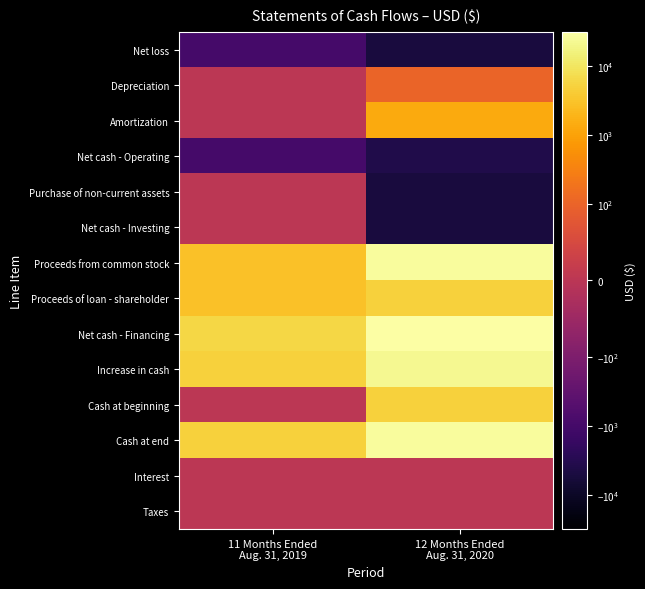

Reading left to right, extract all data points from this chart.

Net loss: 11 Months Ended
Aug. 31, 2019=-978	12 Months Ended
Aug. 31, 2020=-5332
Depreciation: 11 Months Ended
Aug. 31, 2019=0	12 Months Ended
Aug. 31, 2020=103
Amortization: 11 Months Ended
Aug. 31, 2019=0	12 Months Ended
Aug. 31, 2020=1333
Net cash - Operating: 11 Months Ended
Aug. 31, 2019=-978	12 Months Ended
Aug. 31, 2020=-3896
Purchase of non-current assets: 11 Months Ended
Aug. 31, 2019=0	12 Months Ended
Aug. 31, 2020=-5139
Net cash - Investing: 11 Months Ended
Aug. 31, 2019=0	12 Months Ended
Aug. 31, 2020=-5139
Proceeds from common stock: 11 Months Ended
Aug. 31, 2019=3000	12 Months Ended
Aug. 31, 2020=26850
Proceeds of loan - shareholder: 11 Months Ended
Aug. 31, 2019=2978	12 Months Ended
Aug. 31, 2020=4819
Net cash - Financing: 11 Months Ended
Aug. 31, 2019=5978	12 Months Ended
Aug. 31, 2020=31669
Increase in cash: 11 Months Ended
Aug. 31, 2019=5000	12 Months Ended
Aug. 31, 2020=22634
Cash at beginning: 11 Months Ended
Aug. 31, 2019=0	12 Months Ended
Aug. 31, 2020=5000
Cash at end: 11 Months Ended
Aug. 31, 2019=5000	12 Months Ended
Aug. 31, 2020=27634
Interest: 11 Months Ended
Aug. 31, 2019=0	12 Months Ended
Aug. 31, 2020=0
Taxes: 11 Months Ended
Aug. 31, 2019=0	12 Months Ended
Aug. 31, 2020=0